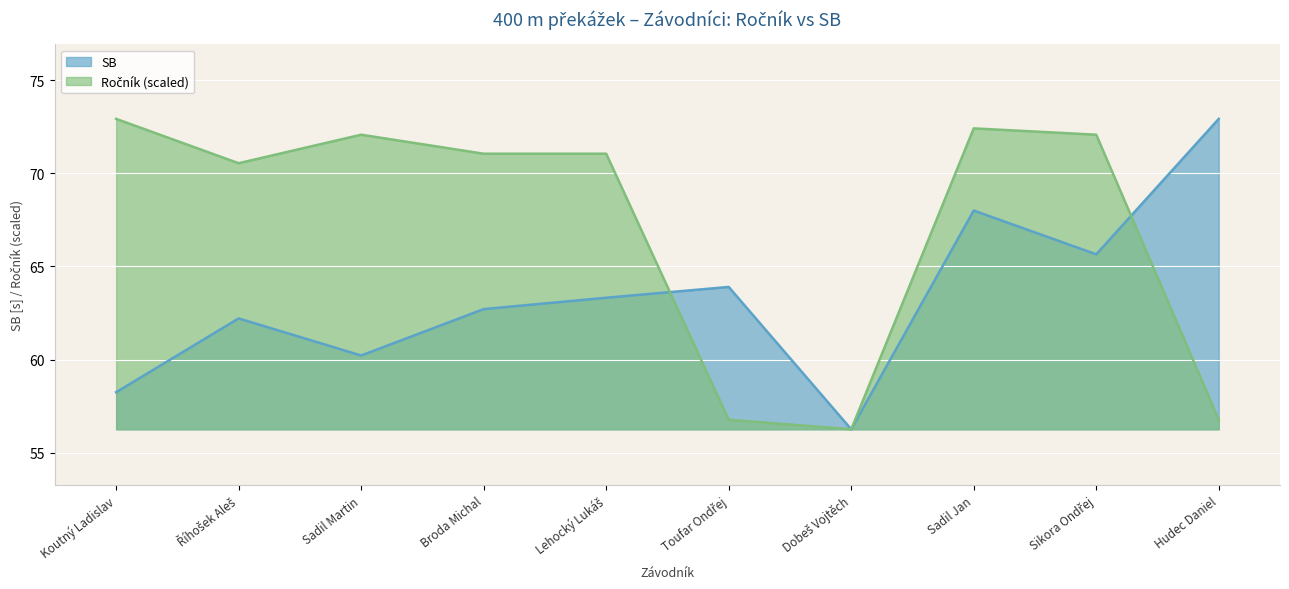

Rank the series at Sadil Martin from highest to lowest value.

Ročník, SB